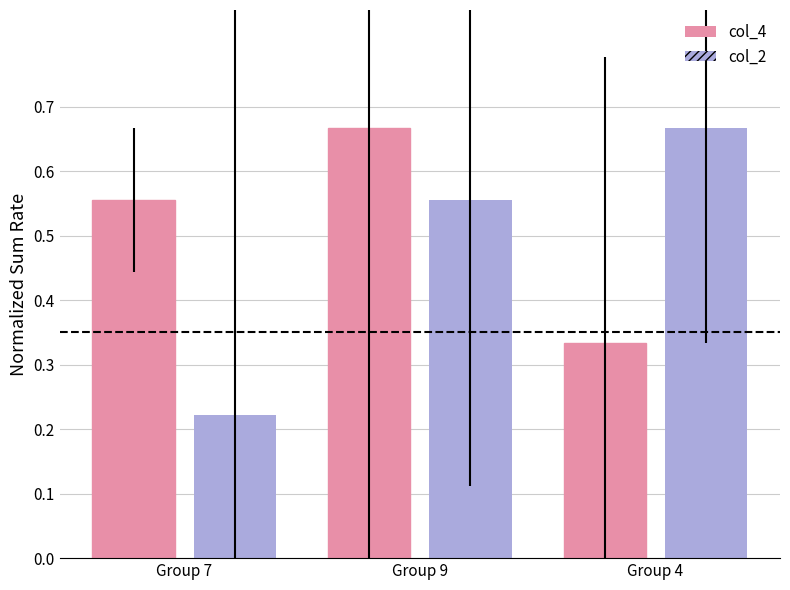

What is the total value across all series at Group 9?

1.2